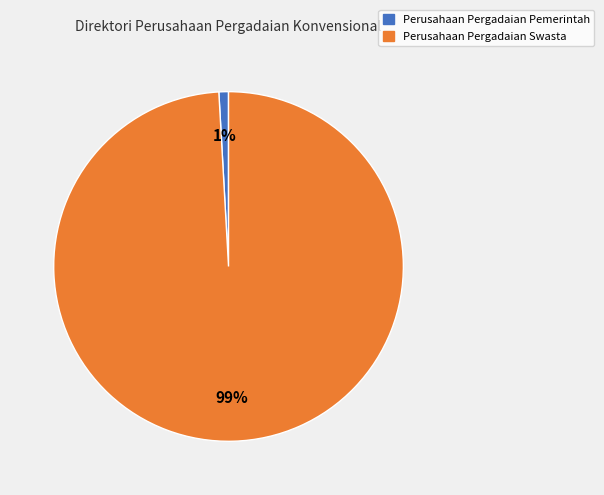

Rank the categories by value from highest to lowest.

Perusahaan Pergadaian Swasta, Perusahaan Pergadaian Pemerintah